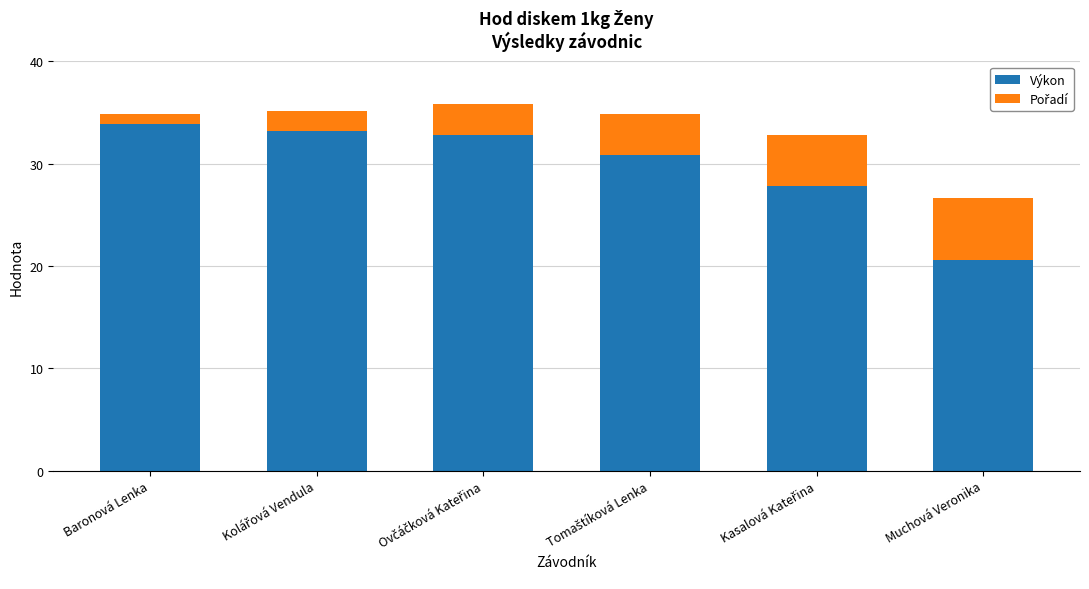

True or false: Výkon has a value of 33.9 at Baronová Lenka.

True